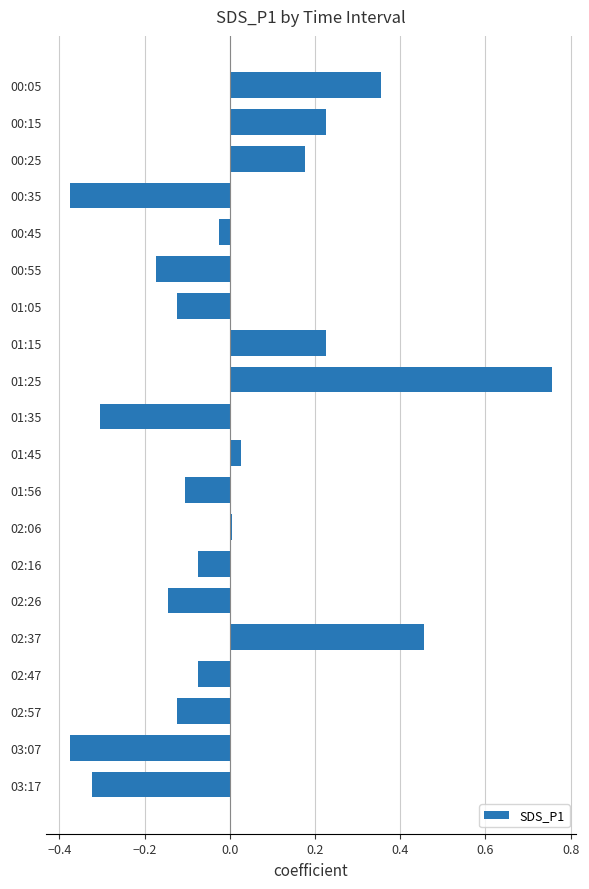

Between 00:25 and 00:35, which is larger?

00:25